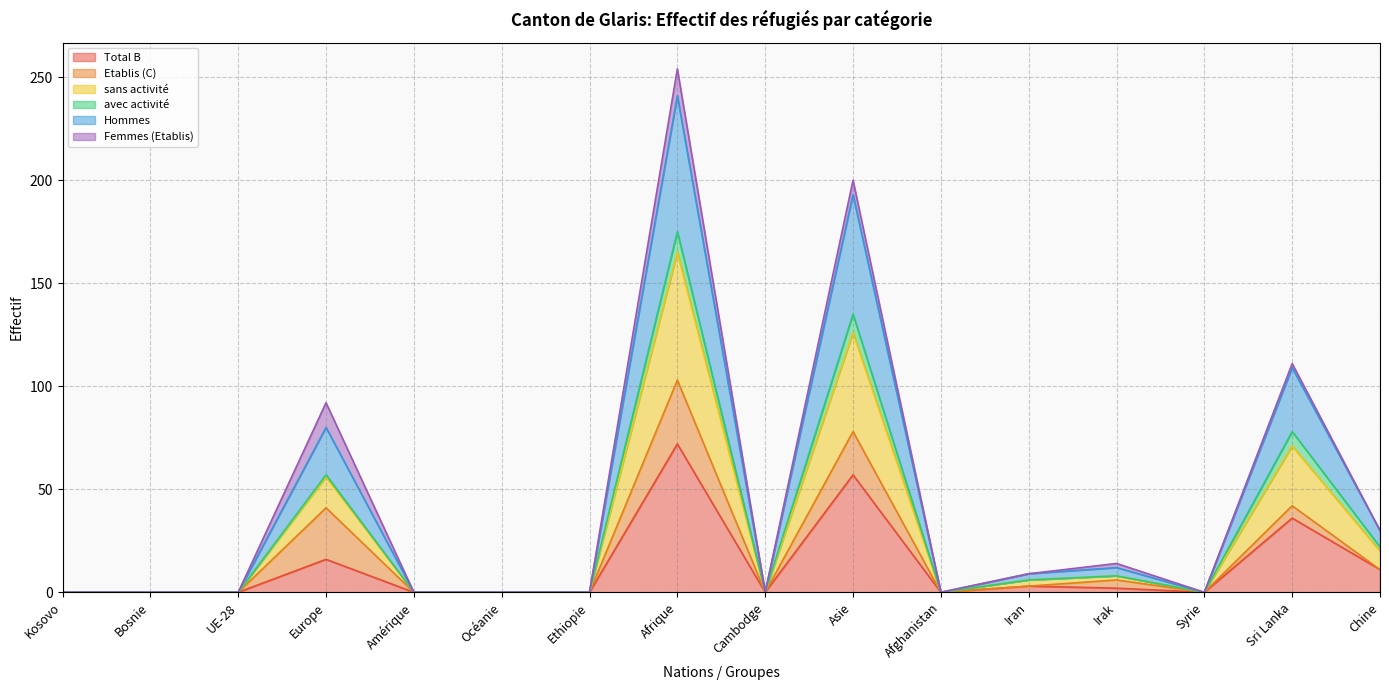

Rank the categories by Total B value from highest to lowest.

Afrique, Asie, Sri Lanka, Europe, Chine, Iran, Irak, Kosovo, Bosnie, UE-28, Amérique, Océanie, Ethiopie, Cambodge, Afghanistan, Syrie